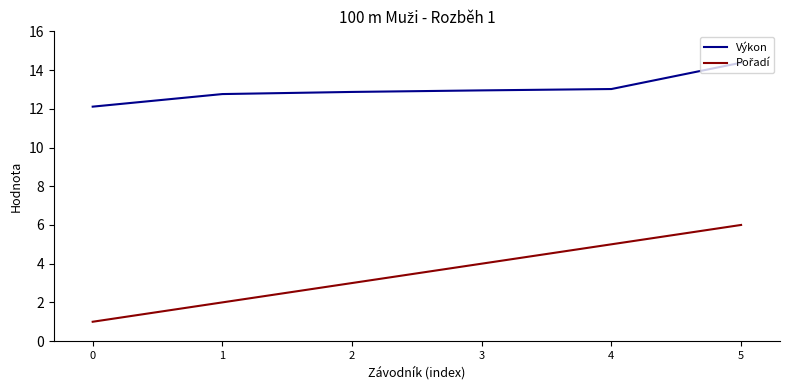

What is the difference between the maximum and minimum values in the Výkon series?

2.3